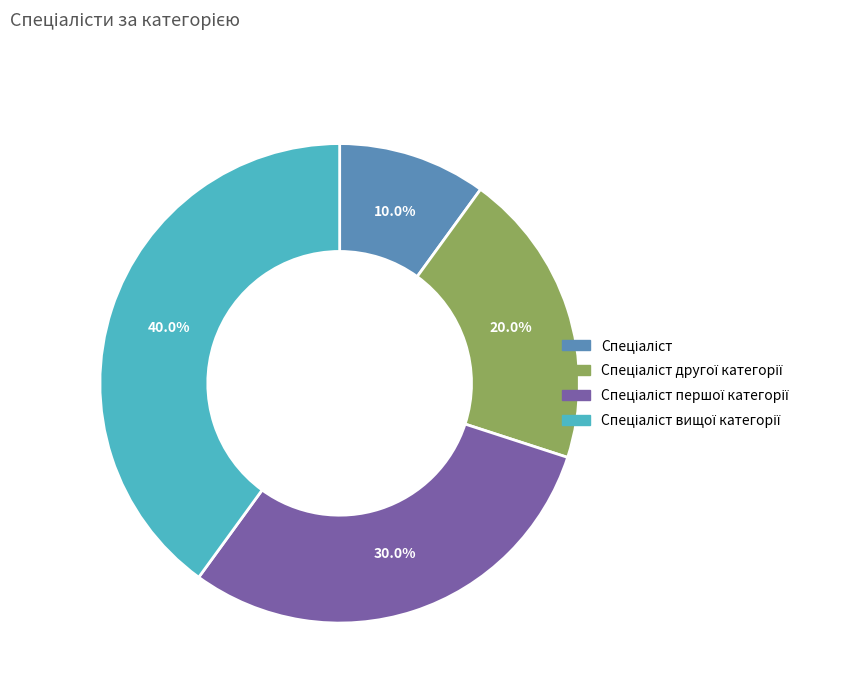

Is there any slice that represents more than half of the pie?

No